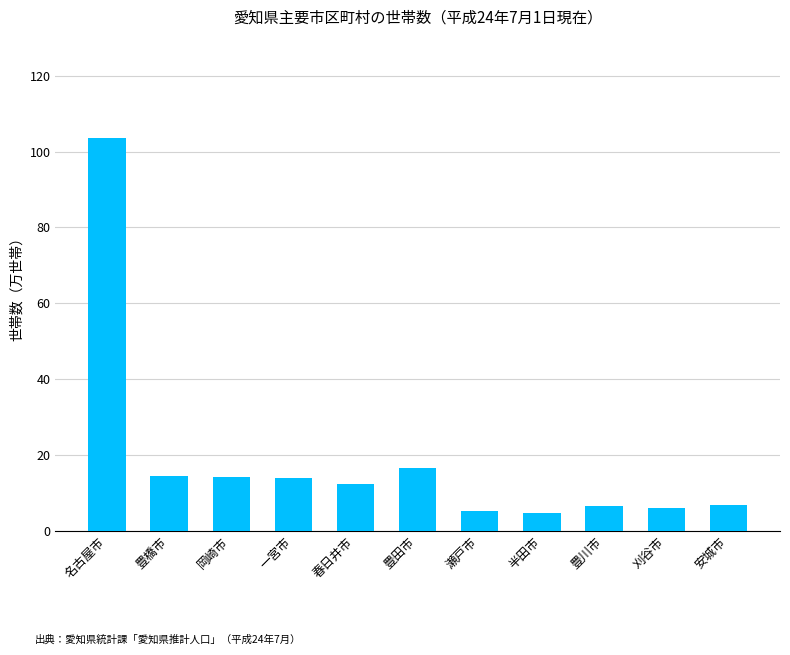

What is the change in value from 岡崎市 to 一宮市?

-0.3